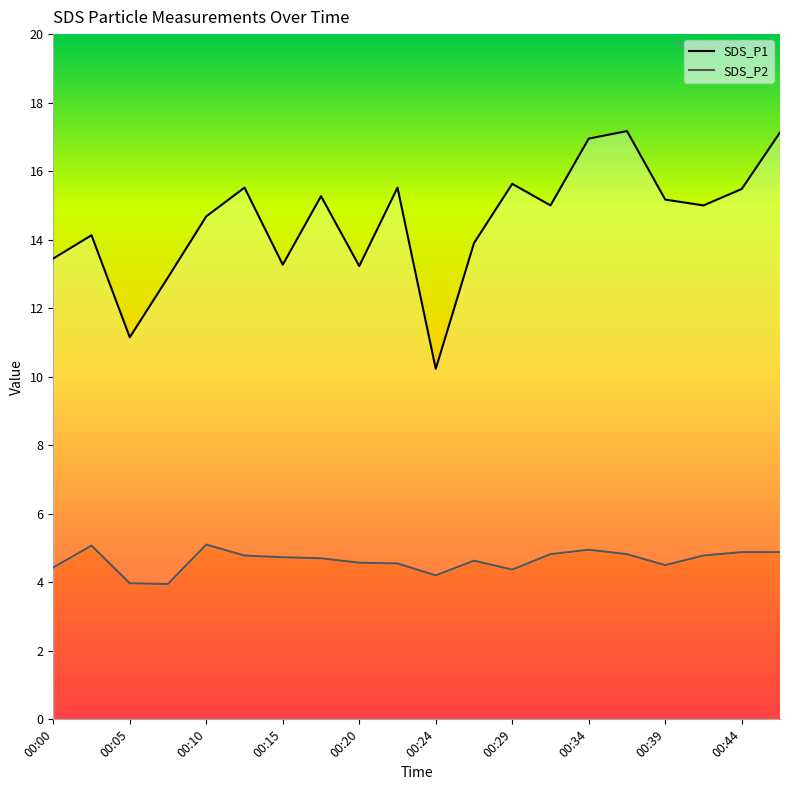

What is the spread (max minus min) of values at 00:10?

9.6